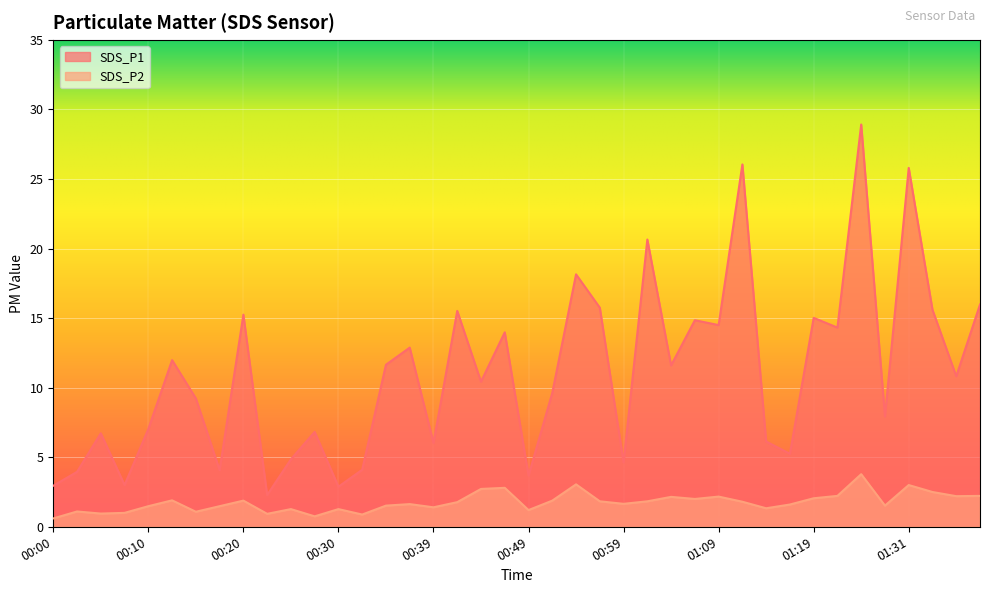

Where does the SDS_P2 series first go above 1?

00:03